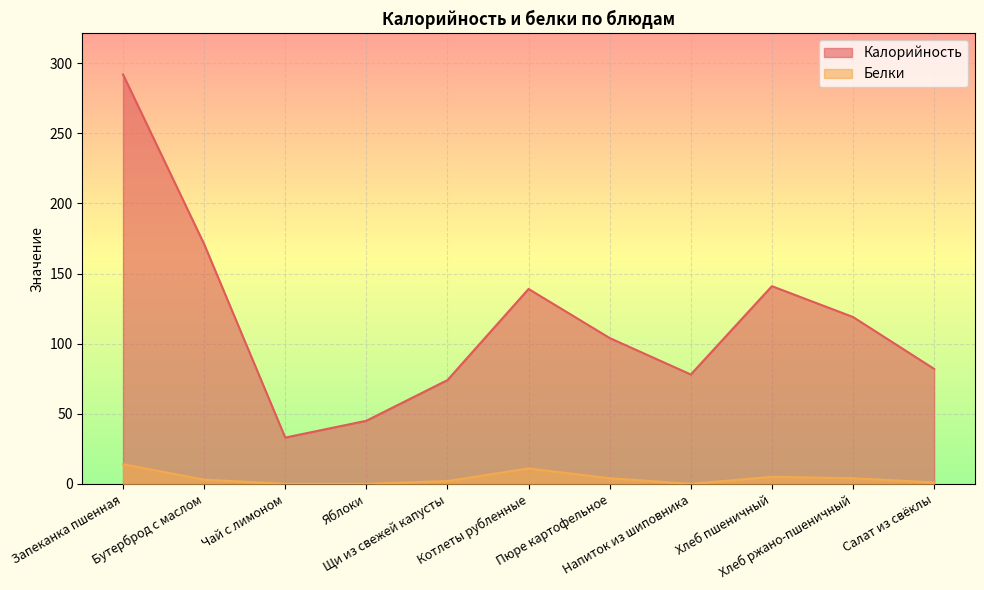

What is the maximum value for Белки?

14